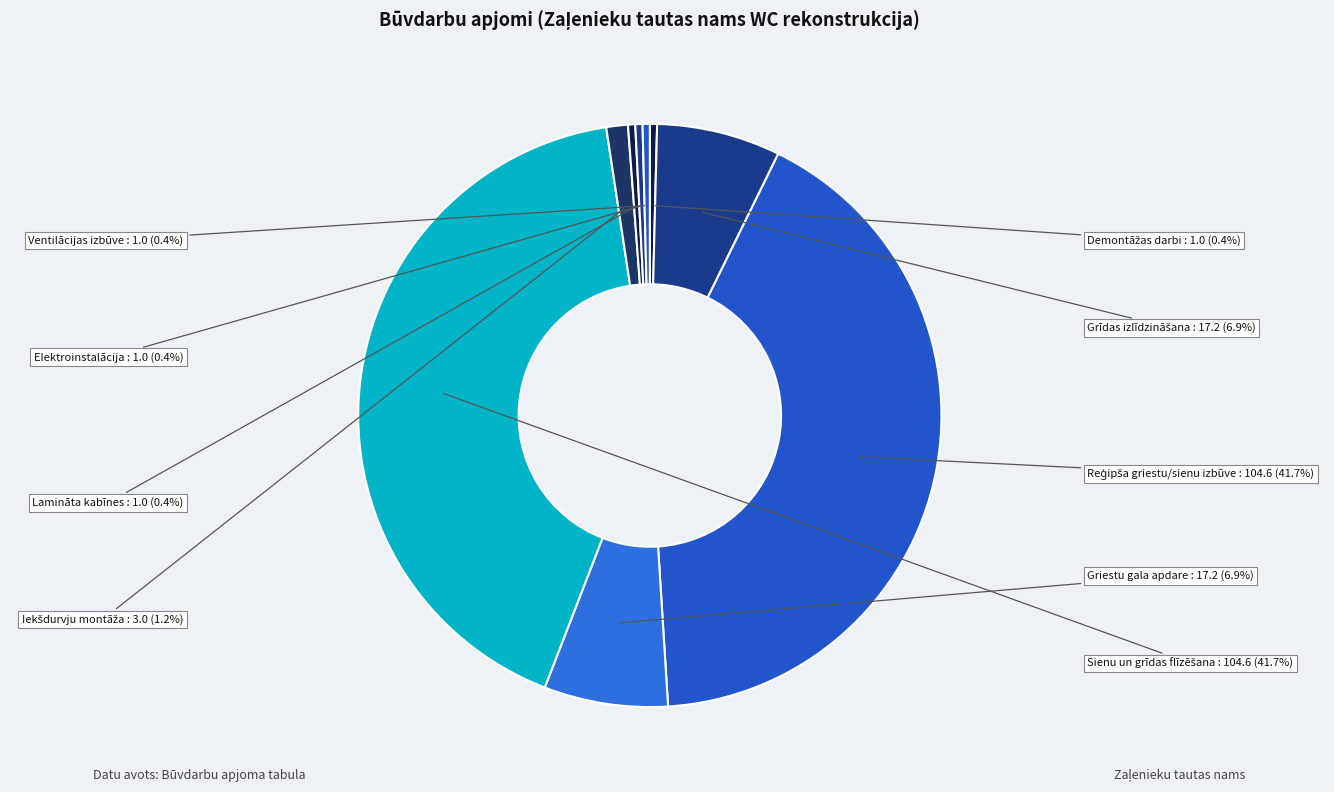

How many slices are in this pie chart?

9